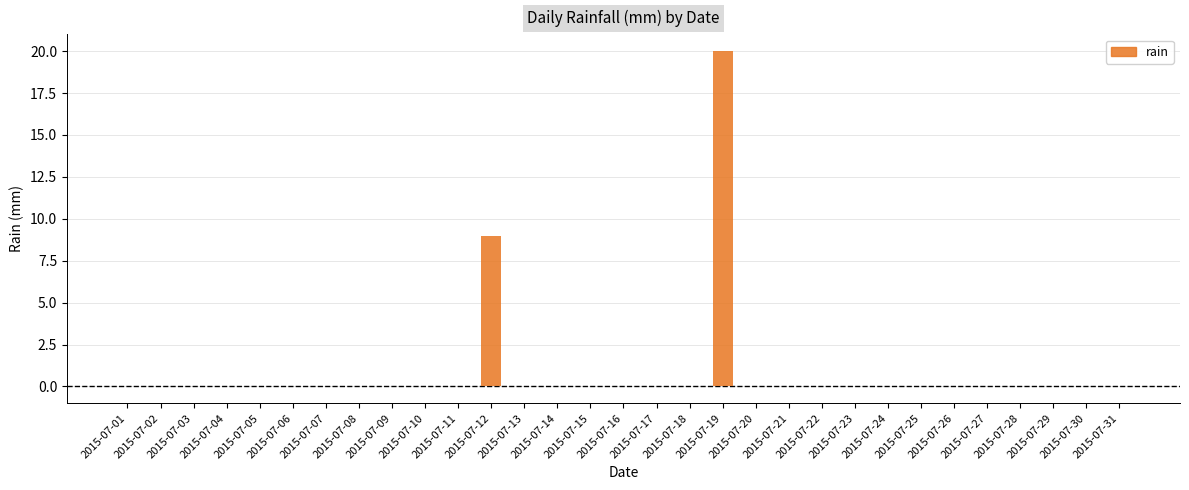

What is the greatest value displayed?

20